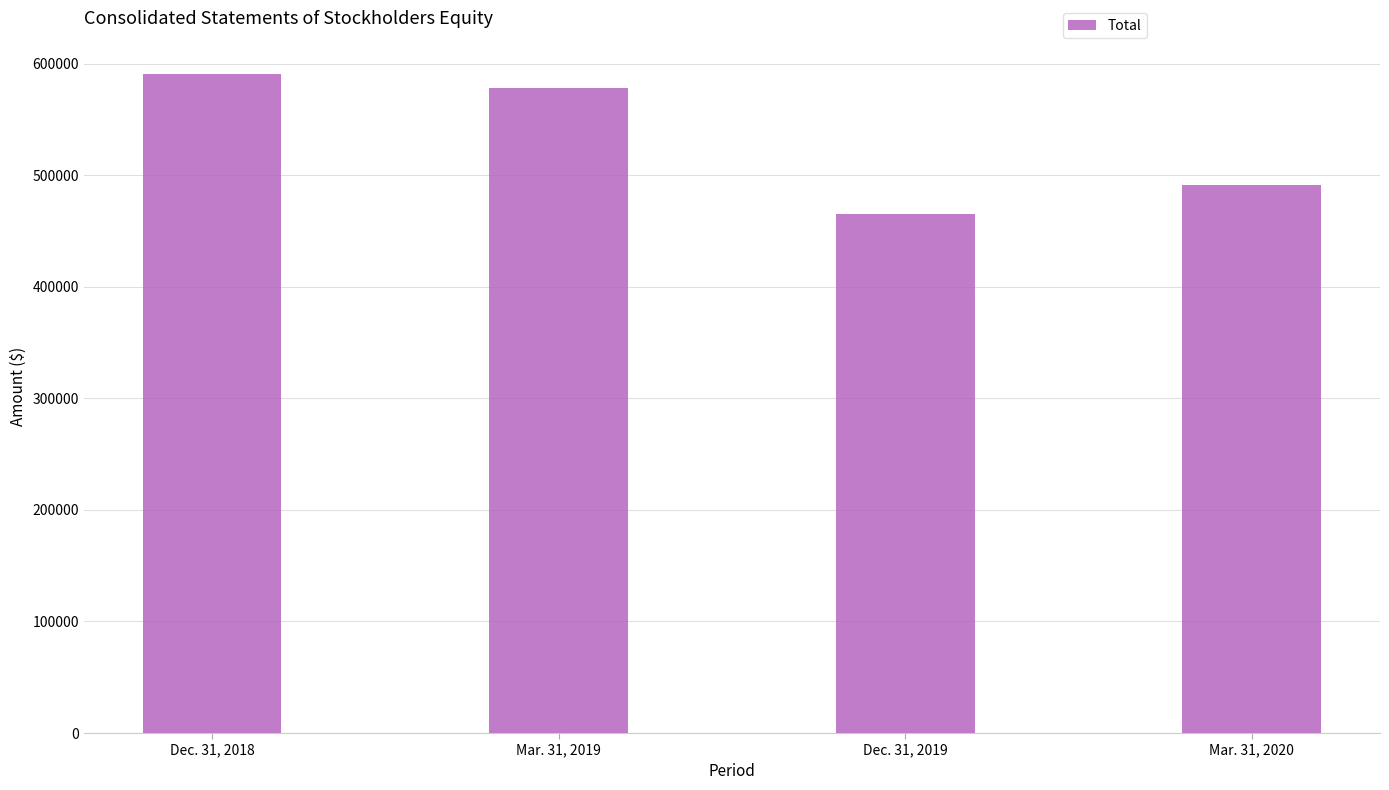

Reading left to right, transcribe all the data shown in this chart.

Dec. 31, 2018=591065	Mar. 31, 2019=578314	Dec. 31, 2019=464860	Mar. 31, 2020=491395